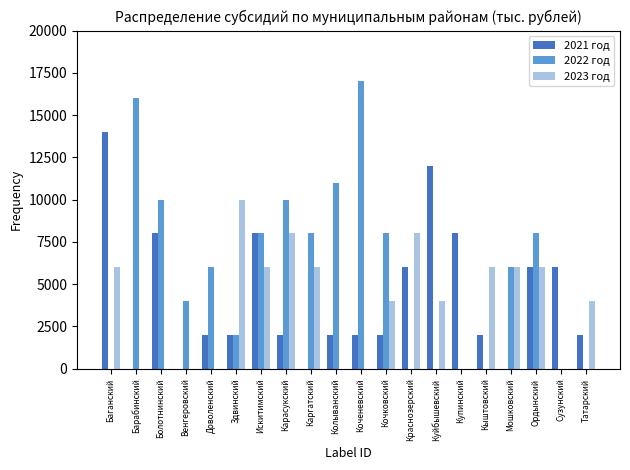

True or false: 2021 год has a value of 444 at Здвинский.

False